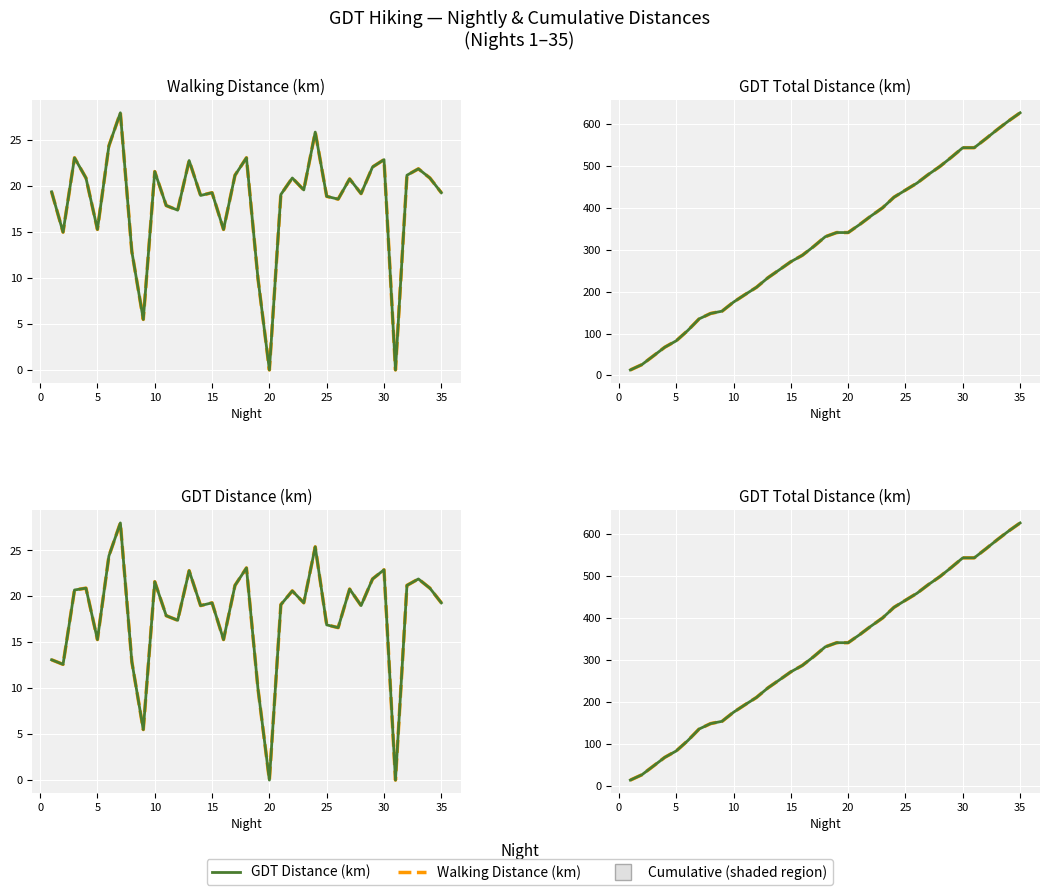

What is the greatest value displayed?

626.8